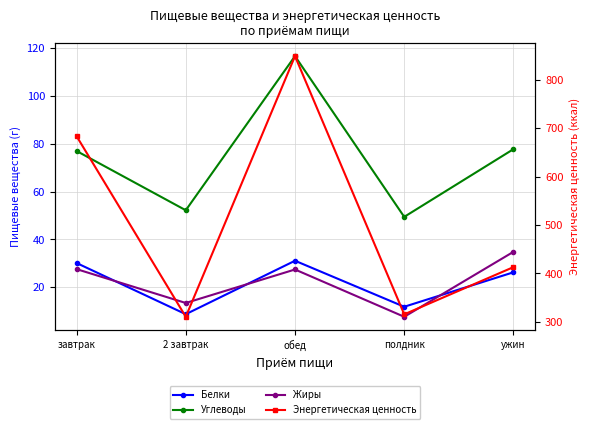

True or false: Жиры and Энергетическая ценность cross at least once.

False